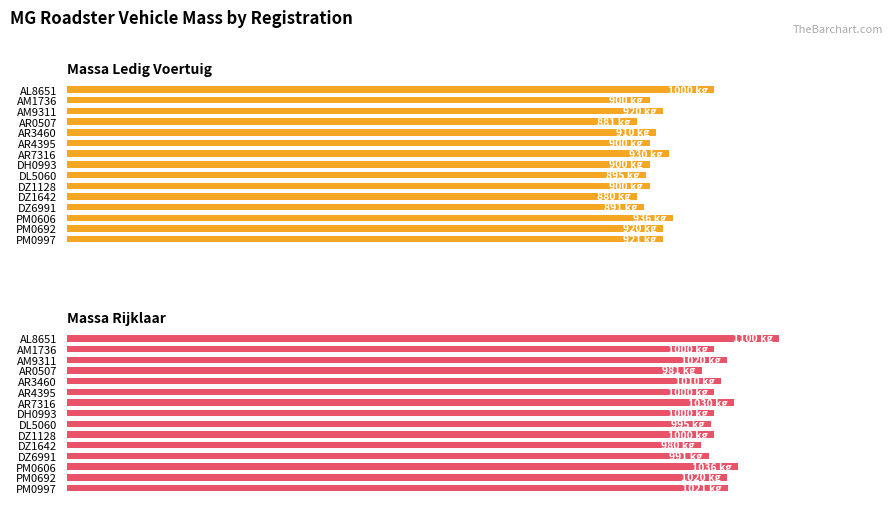

How many categories are shown in the chart?

15